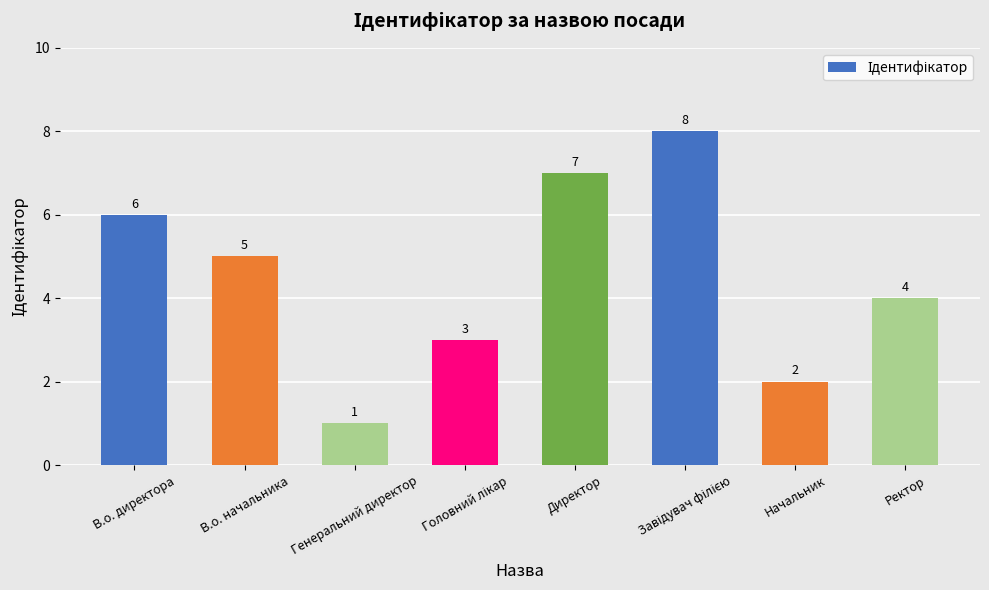

Reading left to right, extract all data points from this chart.

6	5	1	3	7	8	2	4